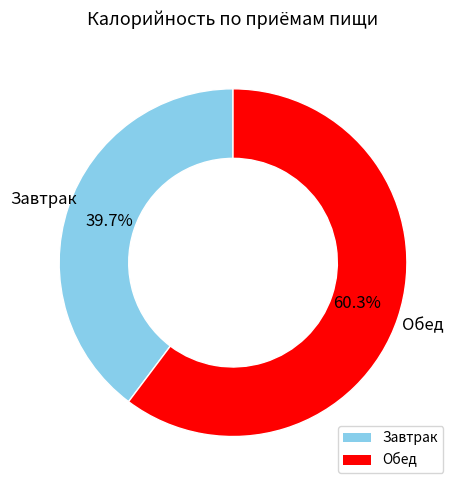

The Завтрак slice represents 40% of the pie. True or false?

True